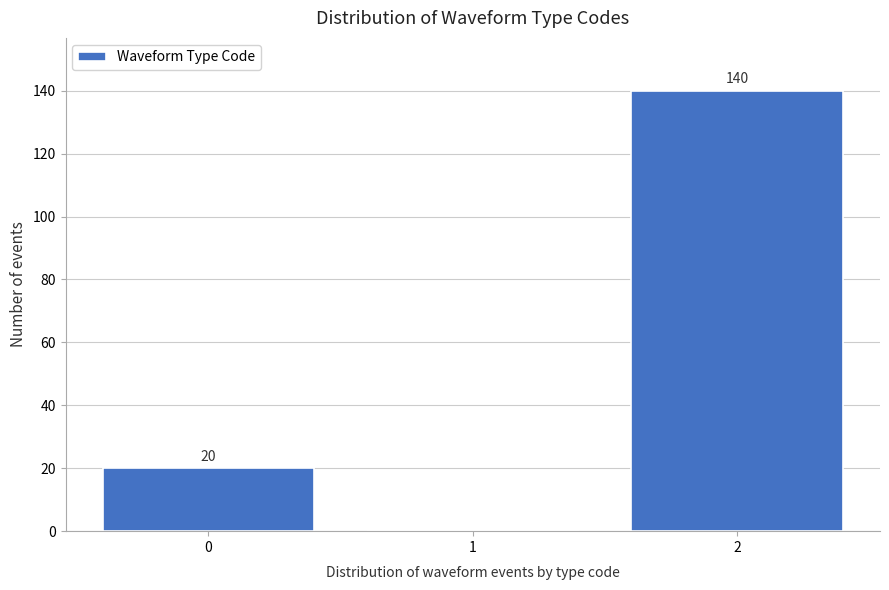

Which range on the x-axis has the tallest bar?

1.5 to 2.5